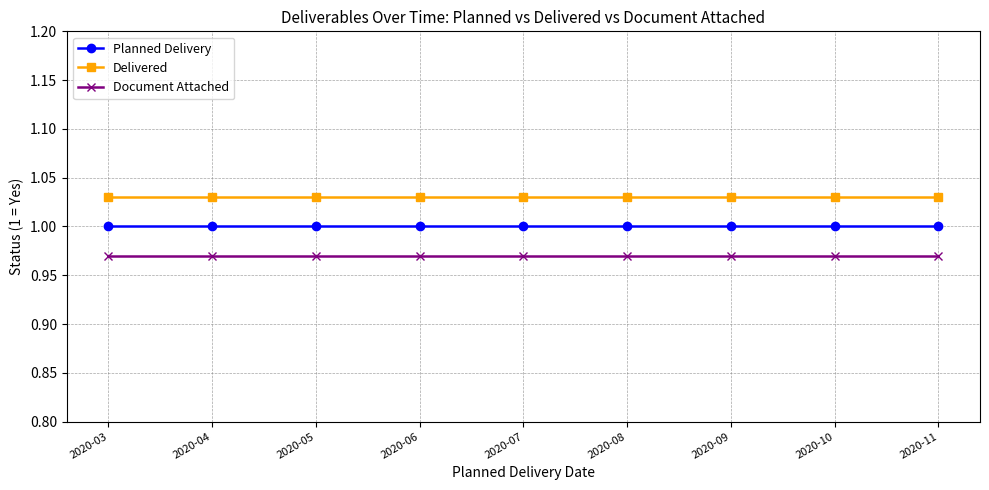

Is this an area chart (filled region under the line)?

No